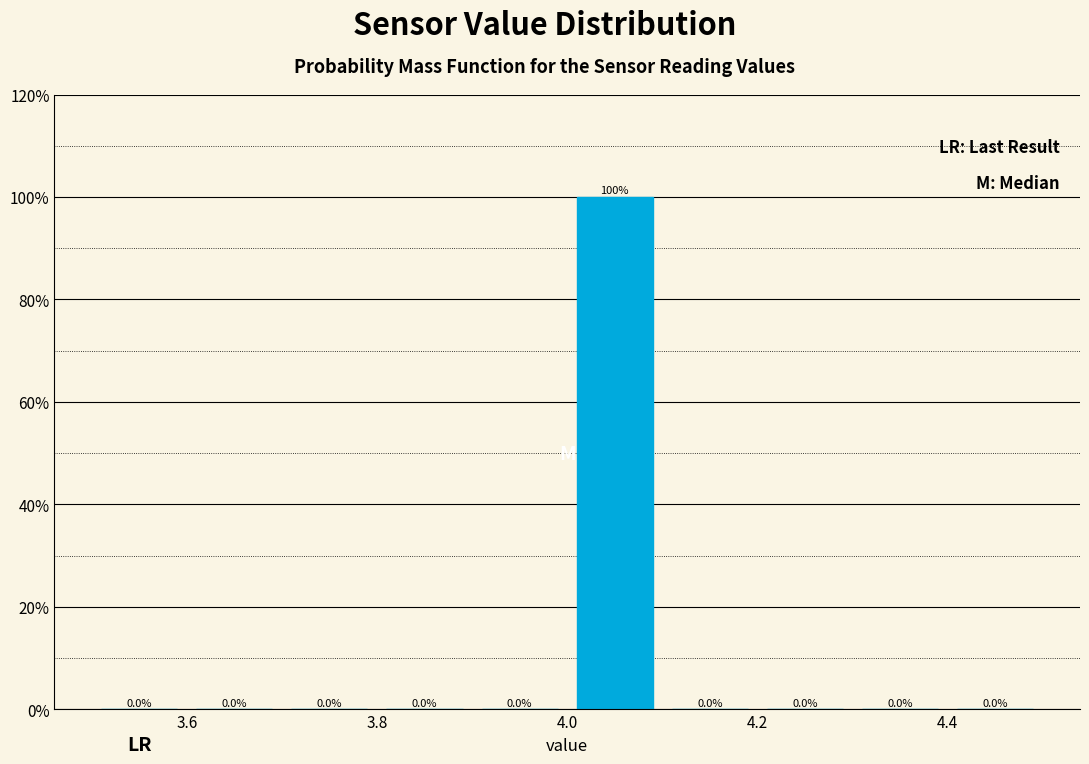

What is the height of the bar covering 4.0 to 4.1 on the x-axis?

100.0